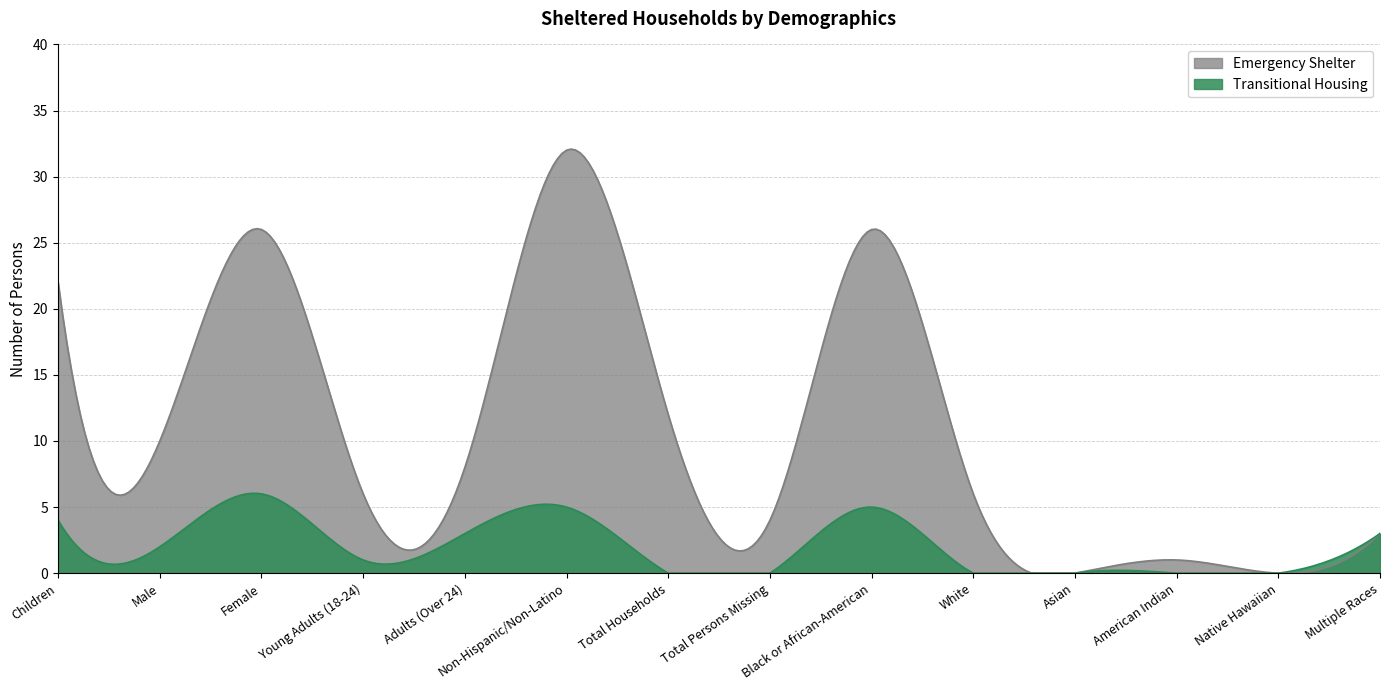

Which label corresponds to the largest value in the chart?

Non-Hispanic/Non-Latino